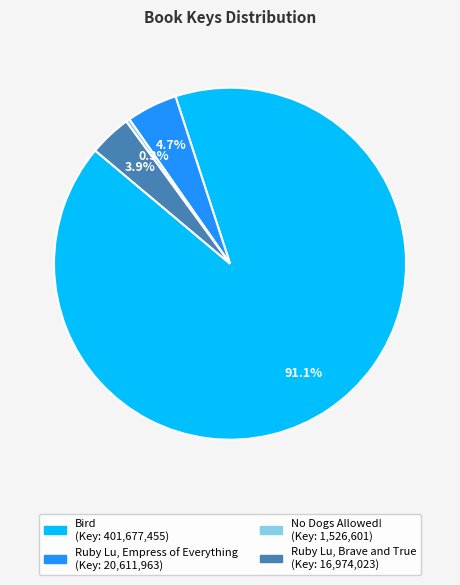

Does No Dogs Allowed! represent more than half of the total?

No